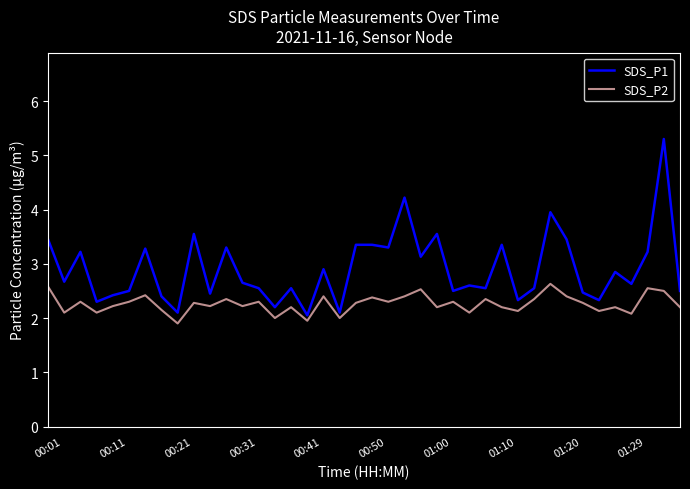

Is this an area chart (filled region under the line)?

No